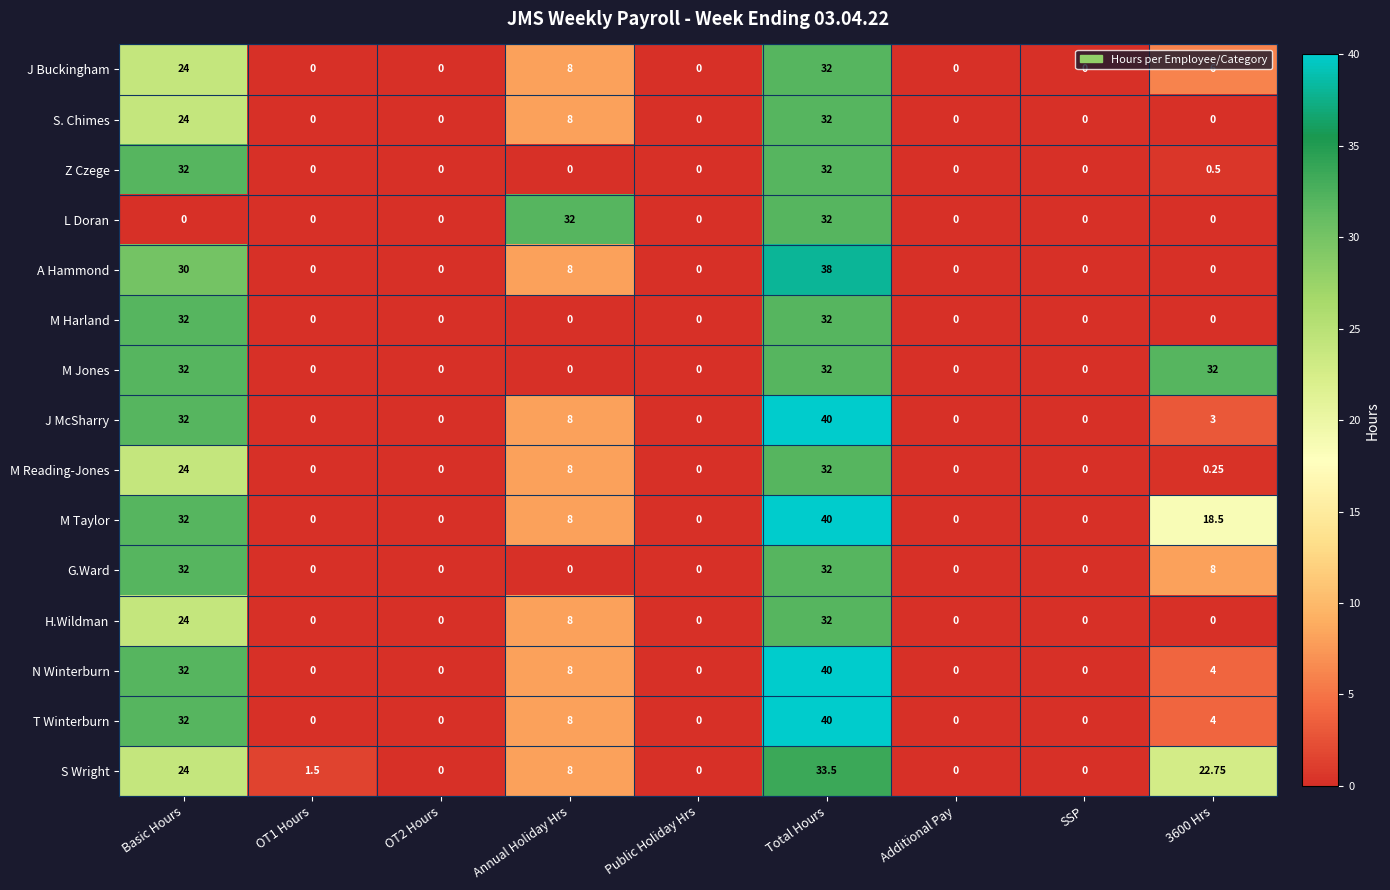

Which category has the highest value across all series?

Total Hours